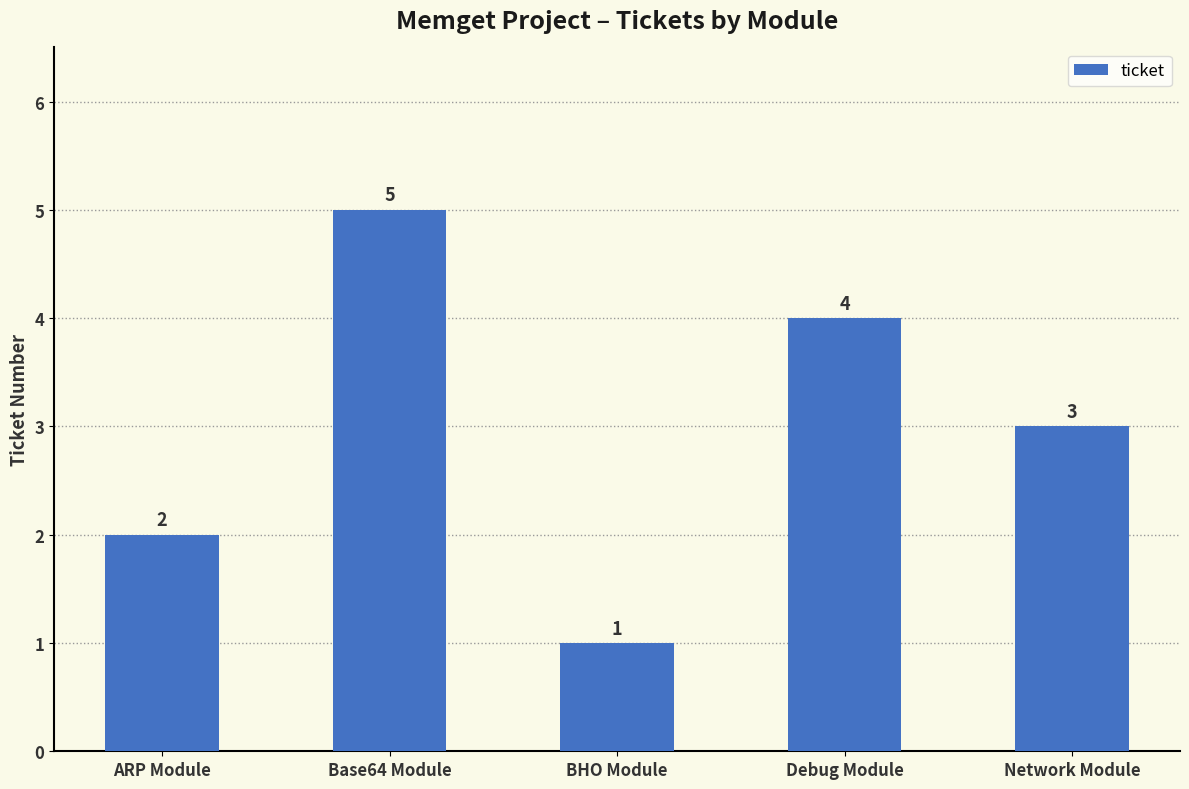

Reading left to right, list all the values displayed in this chart.

2	5	1	4	3